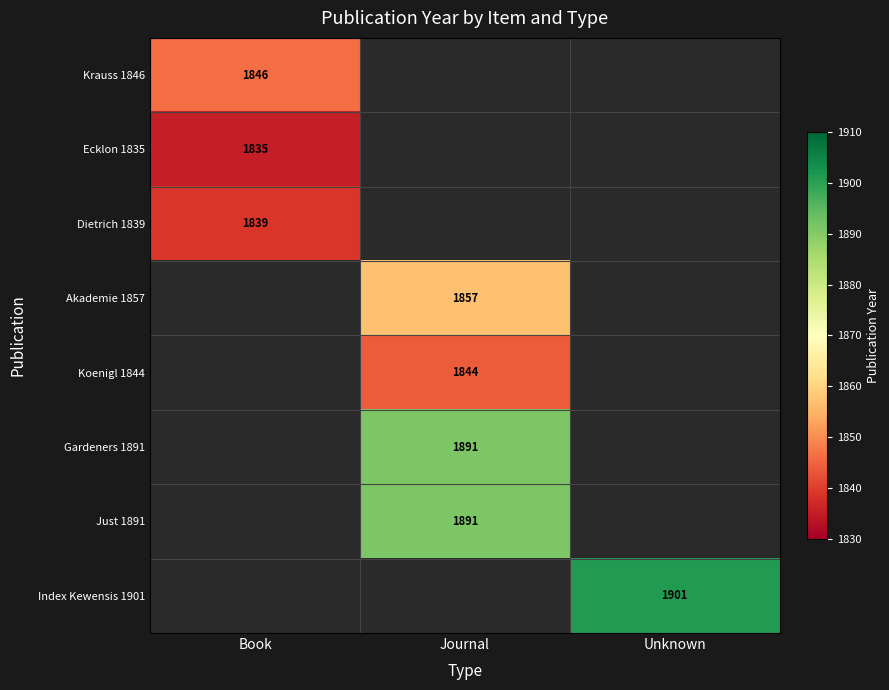

The value of Dietrich 1839 at Book is 2741. True or false?

False